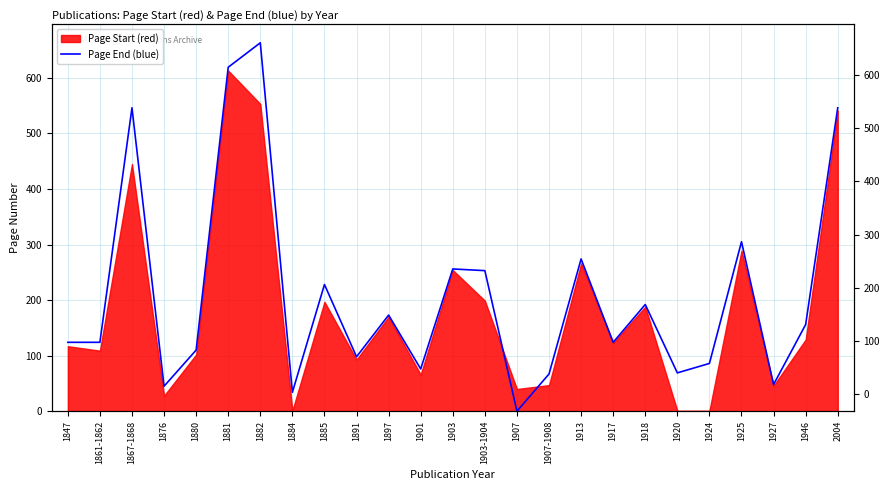

At which category does the chart reach its peak across all series?

1882